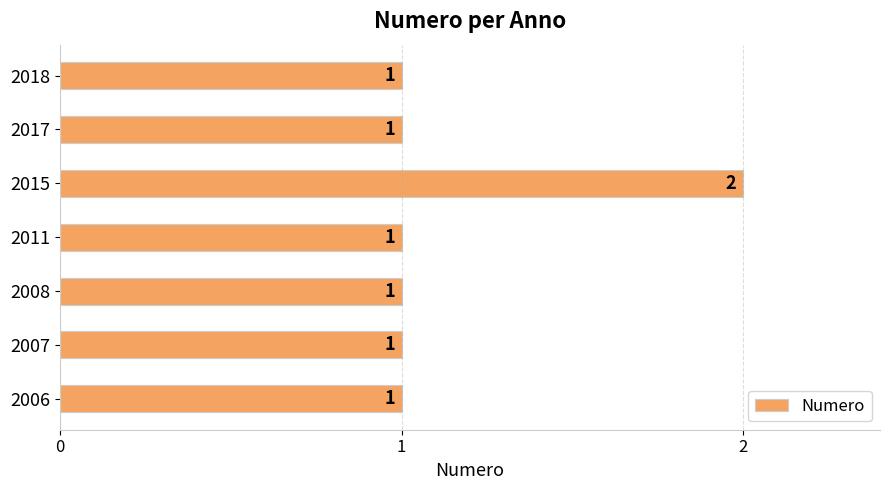

Does the chart contain stacked bars?

No